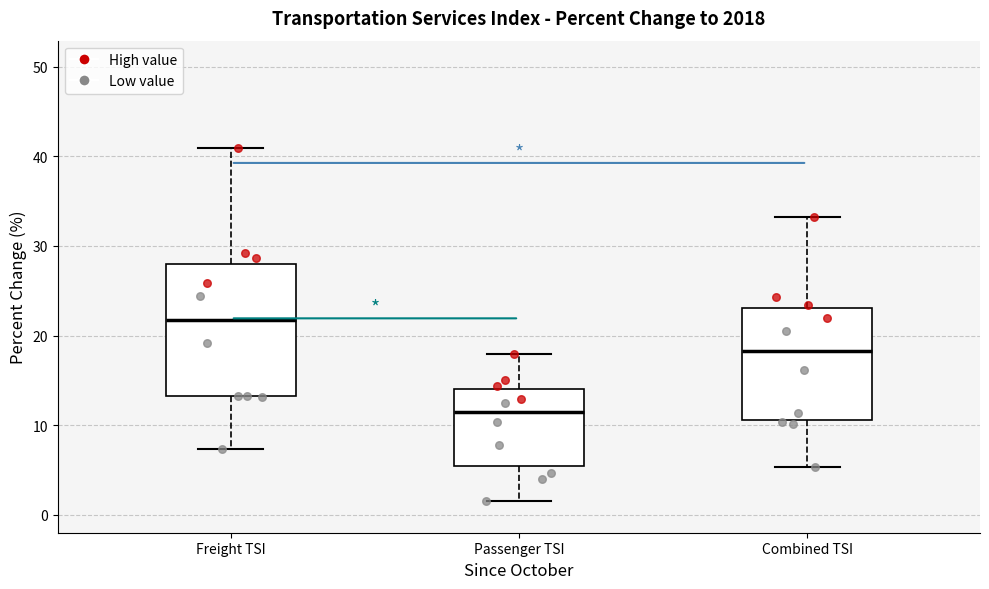

Where does the median line of the box for Freight TSI sit on the y-axis? The values are not printed on the chart, so give them approximately, as read against the axis.

22